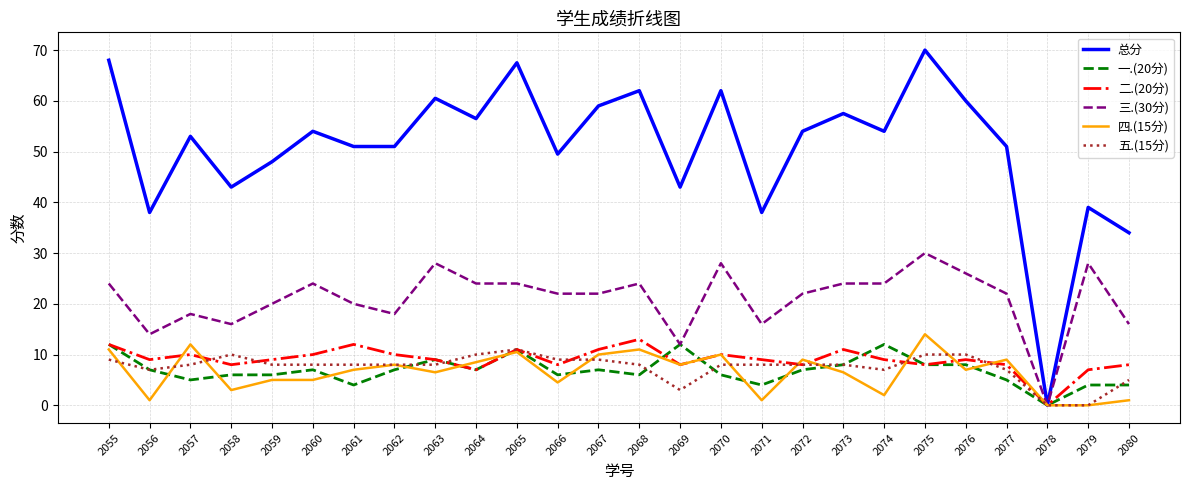

What is the highest value of the 二.(20分) series?

13.0